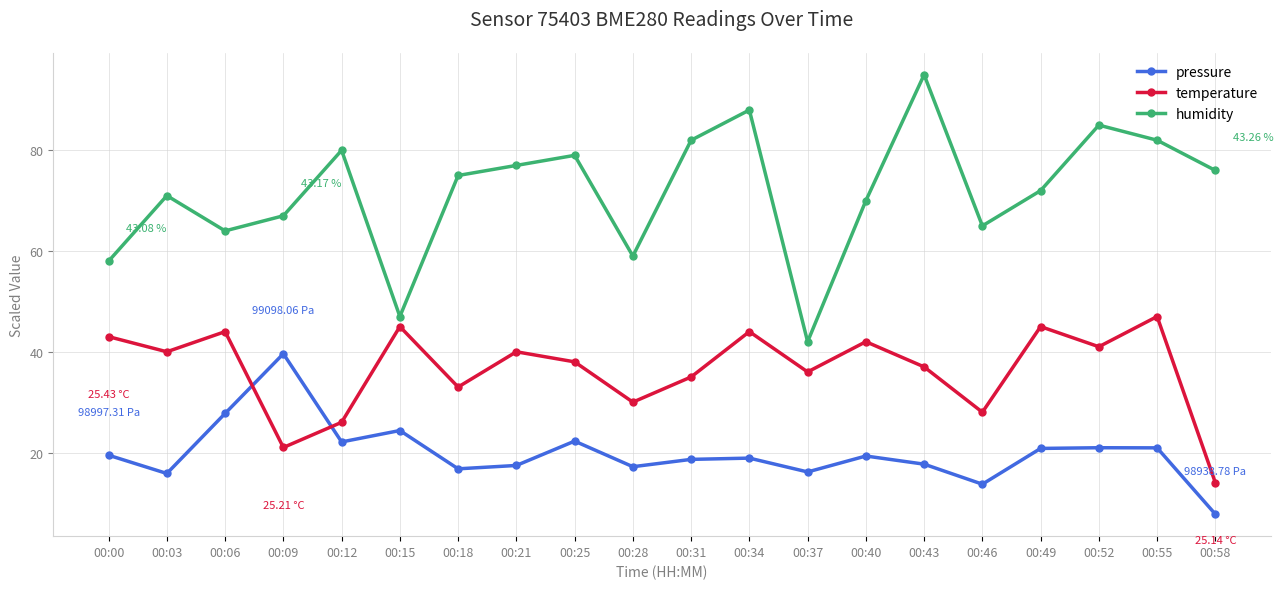

List the series in order of their peak value, highest first.

humidity, temperature, pressure